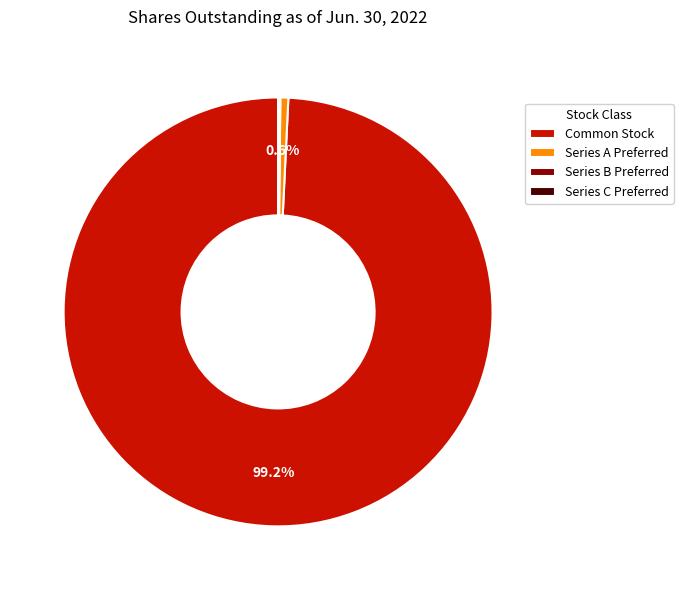

What percentage is NOT represented by Common Stock?

0.8%